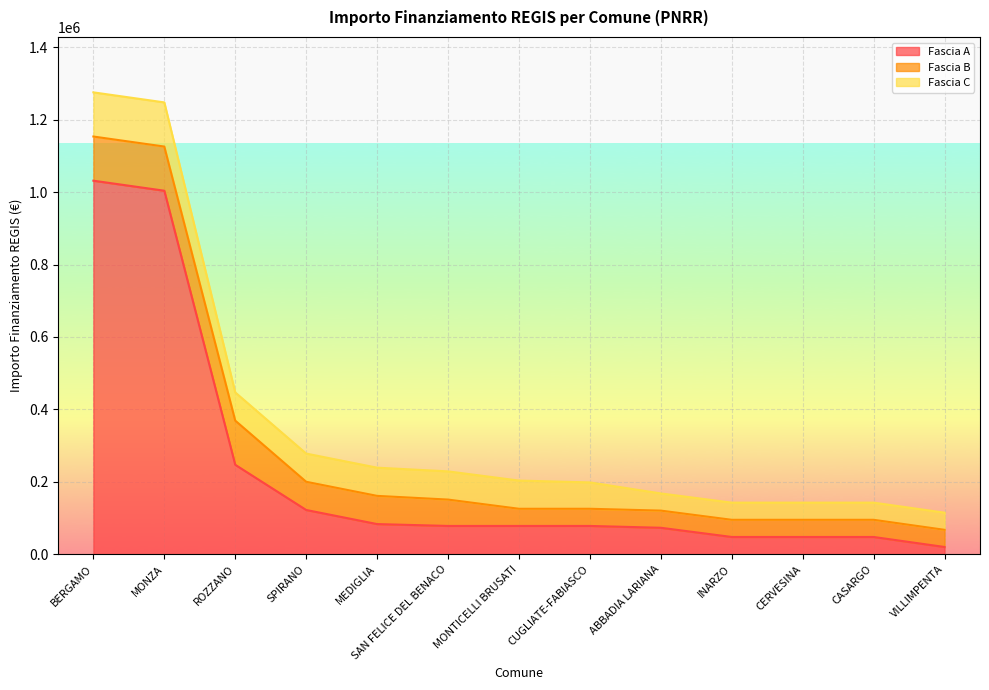

The value of Fascia C at SPIRANO is 125959. True or false?

False